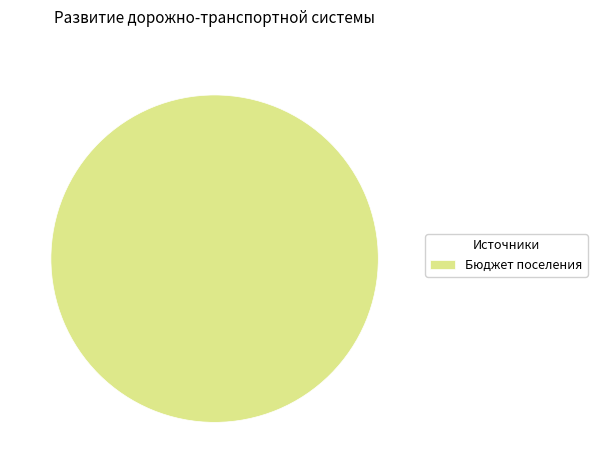

Is it true that Бюджет поселения is 100% of the pie?

True